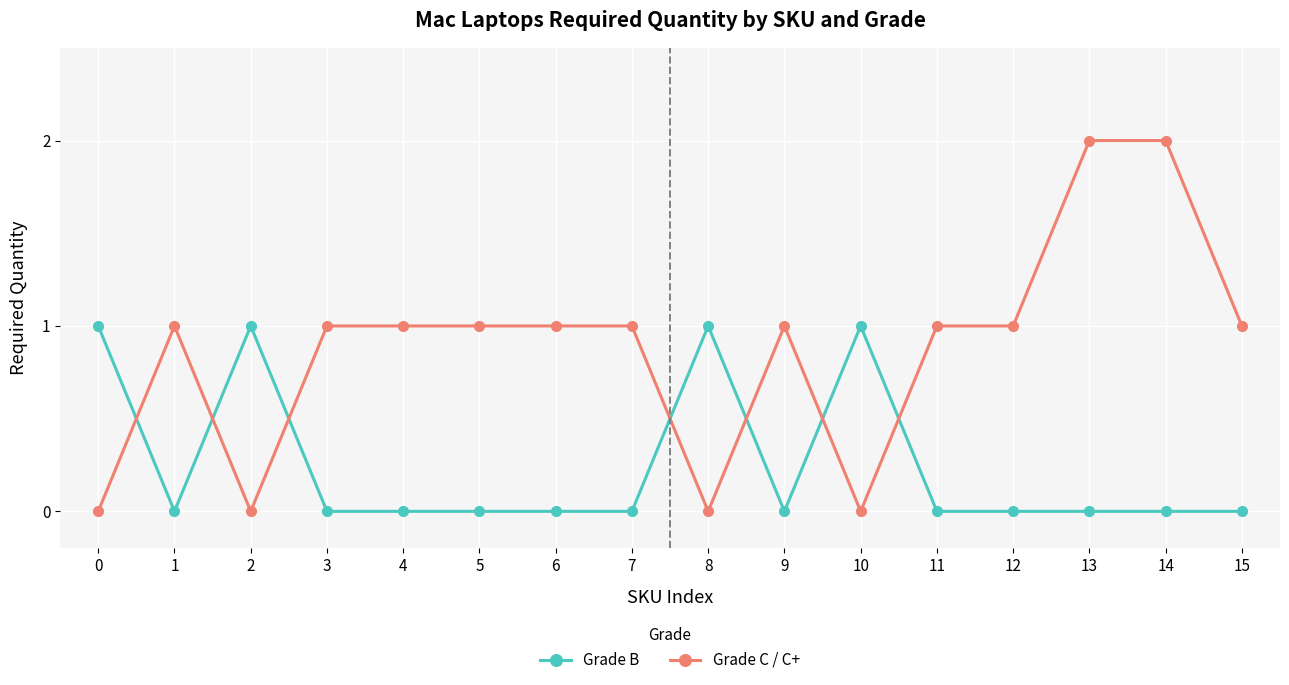

True or false: Grade C / C+ has a value of 2 at 9.

False